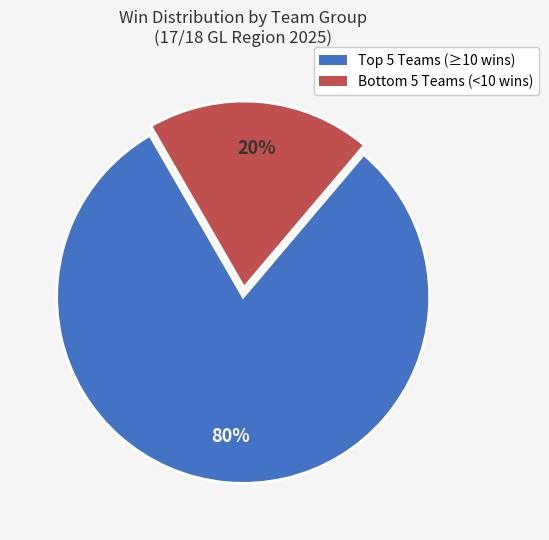

Is there a majority slice in this chart?

Yes